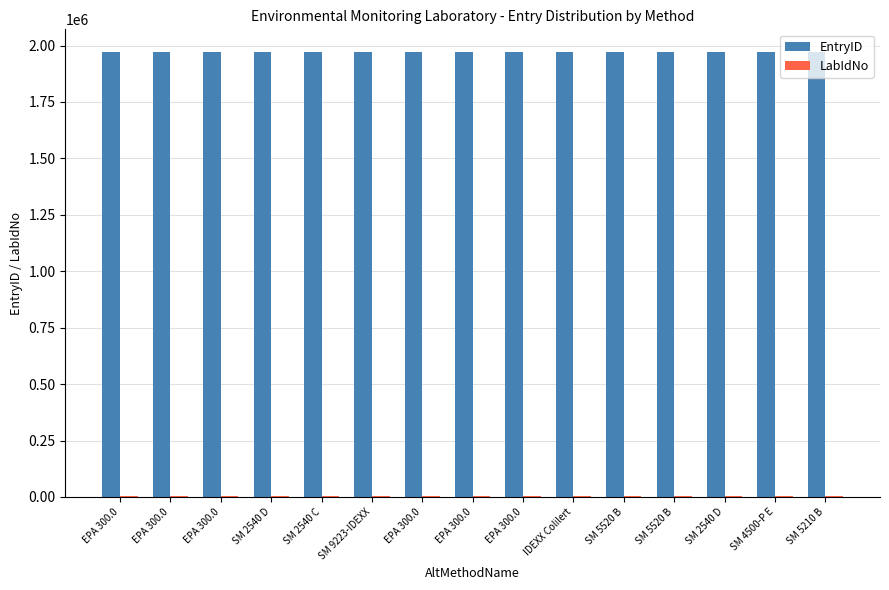

Read the EntryID value at EPA 300.0.

1973230